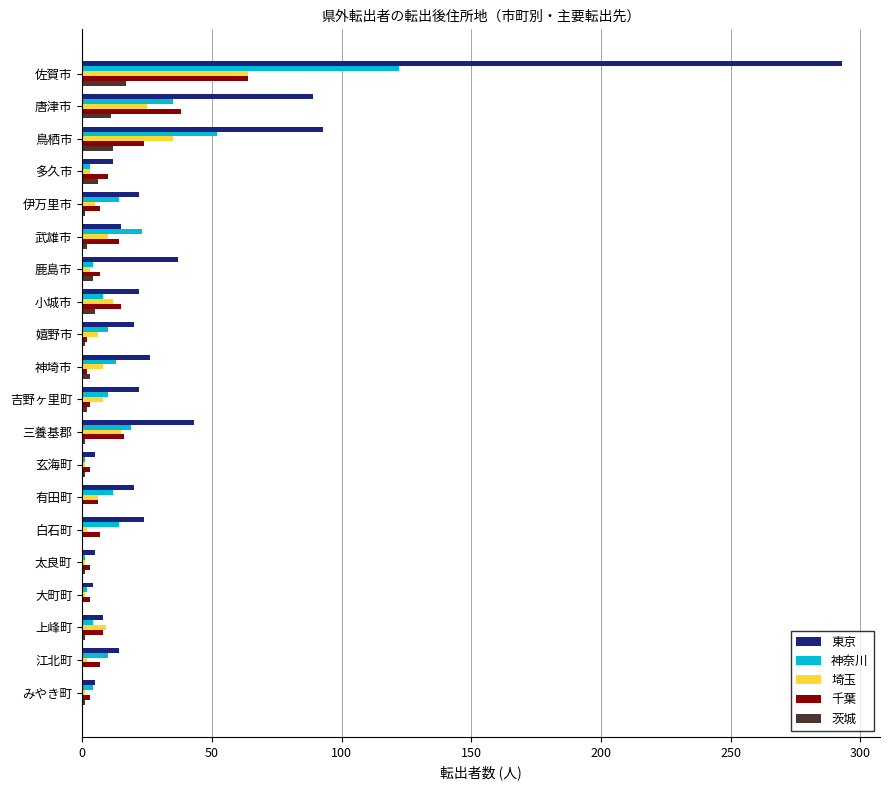

Count the number of data series in this chart.

5